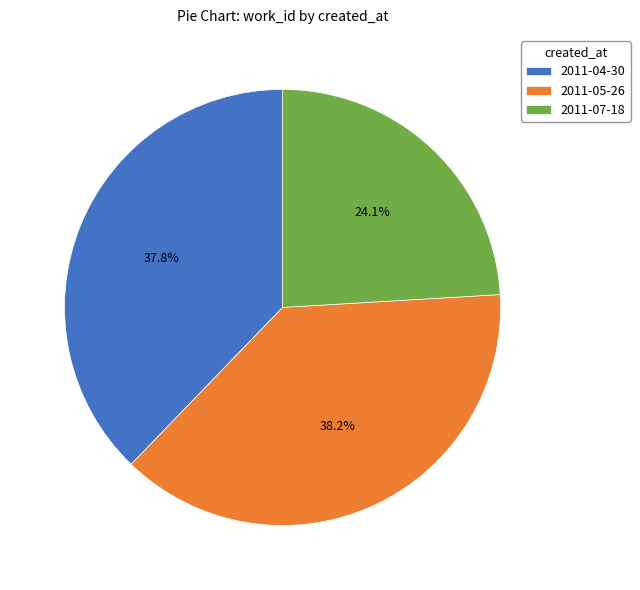

To the nearest percent, what is the combined percentage of 2011-07-18 and 2011-05-26?

62%